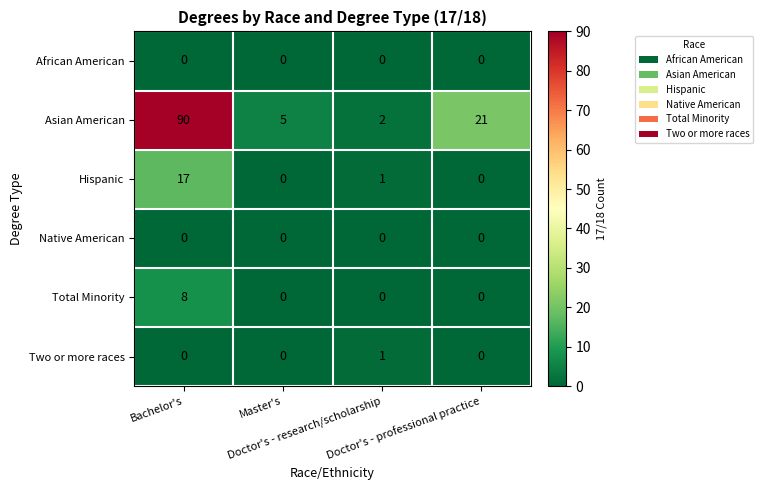

What is the difference between the highest and lowest values at Master's?

5